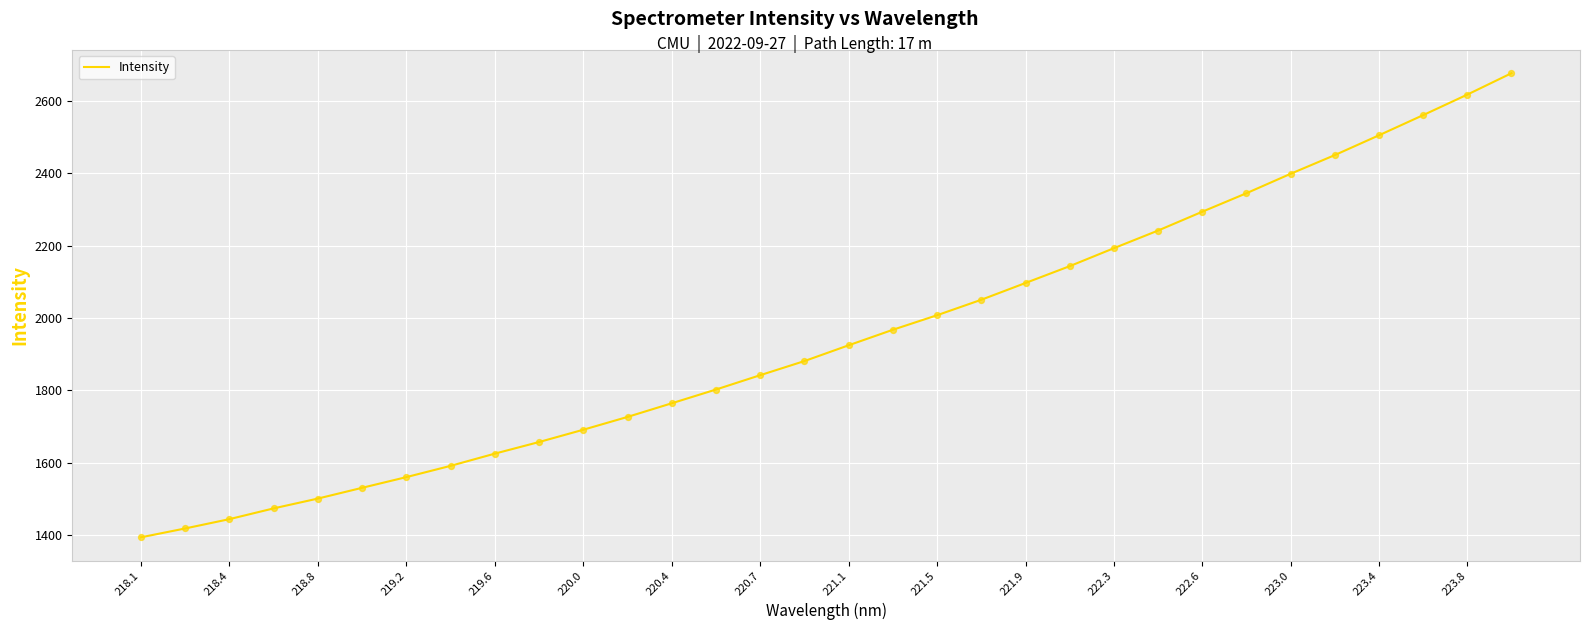

What is the difference between the maximum and minimum values?

1282.2